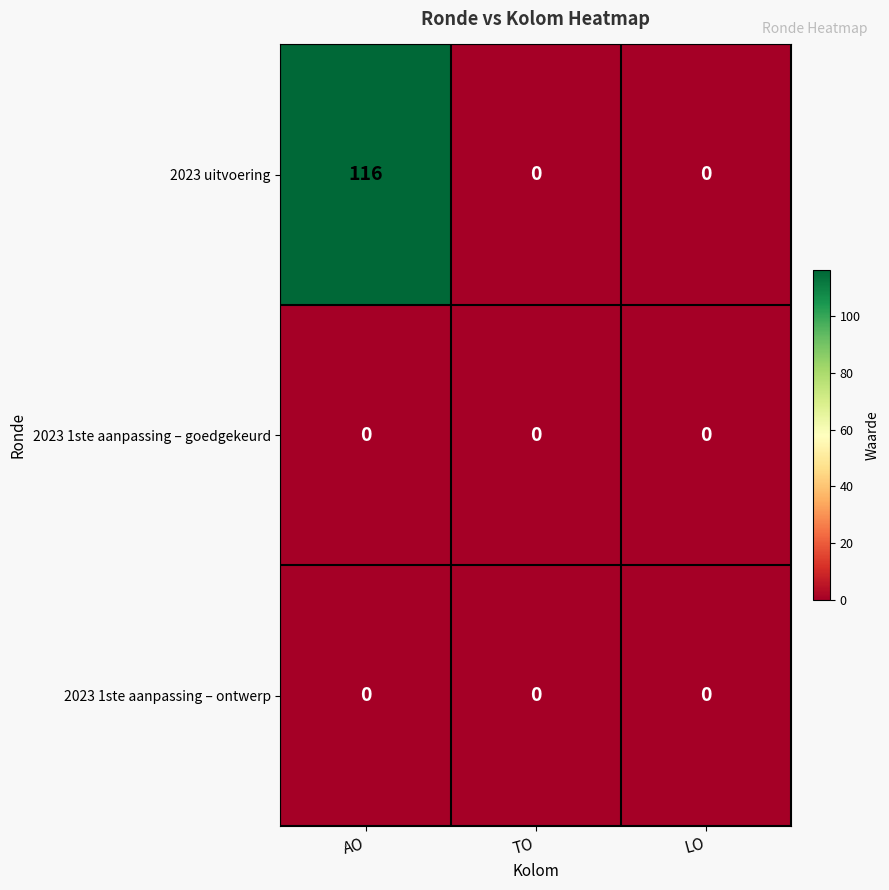

Which series changed the most between AO and LO?

2023 uitvoering